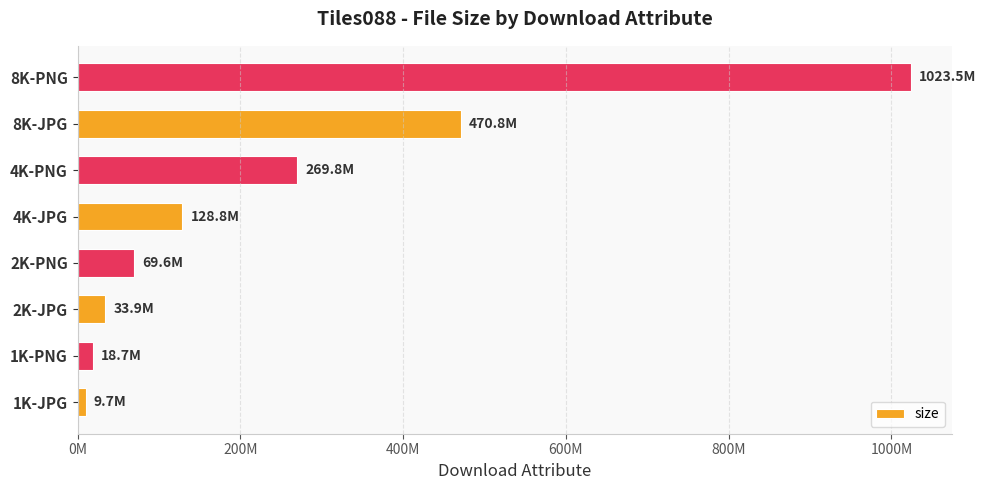

Which label corresponds to the largest value in the chart?

8K-PNG